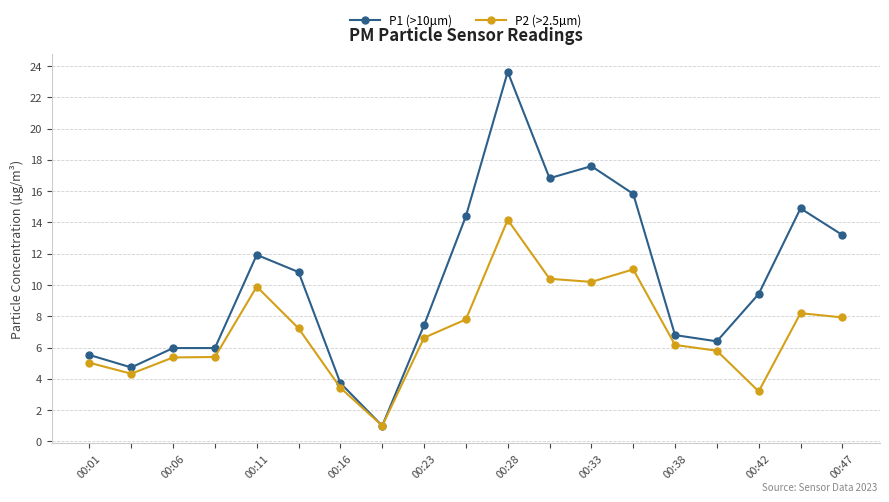

Which series has the widest spread of values?

P1 (>10µm)